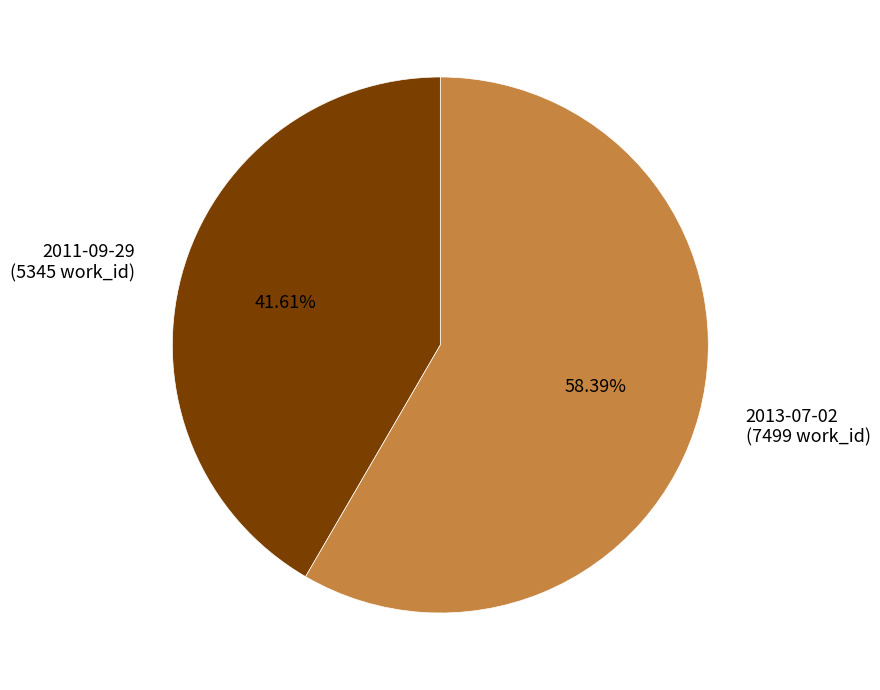

True or false: 2013-07-02 accounts for 58% of the total.

True